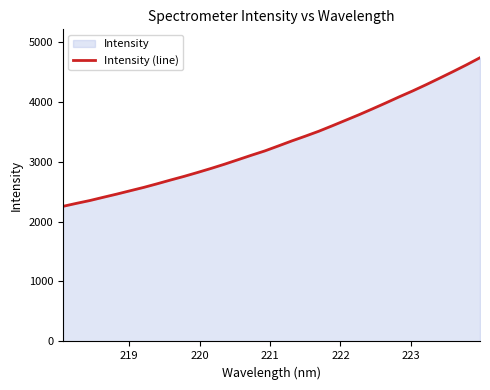

What is the difference between the maximum and minimum values?

2479.0